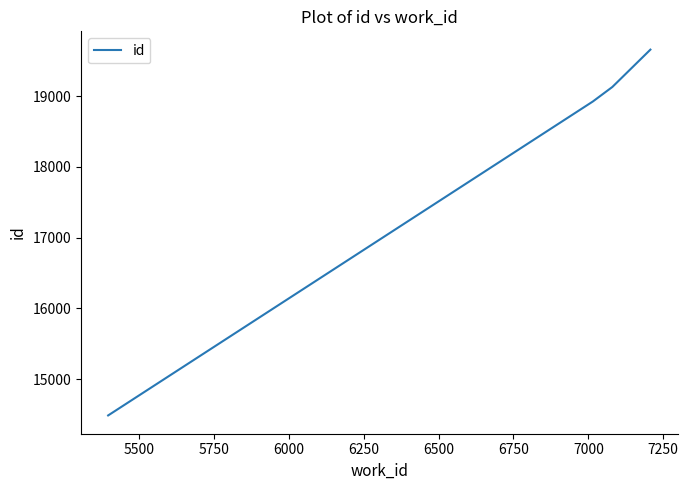

What is the minimum value shown in the chart?

14488